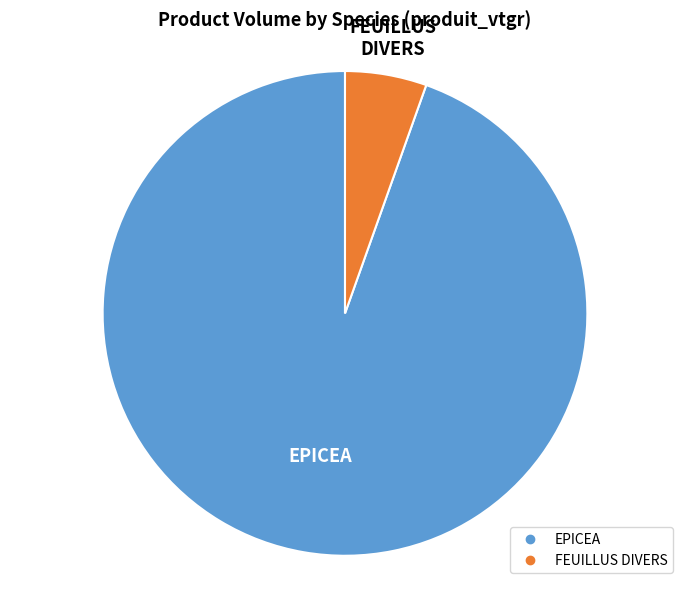

Is it true that EPICEA is 95% of the pie?

True